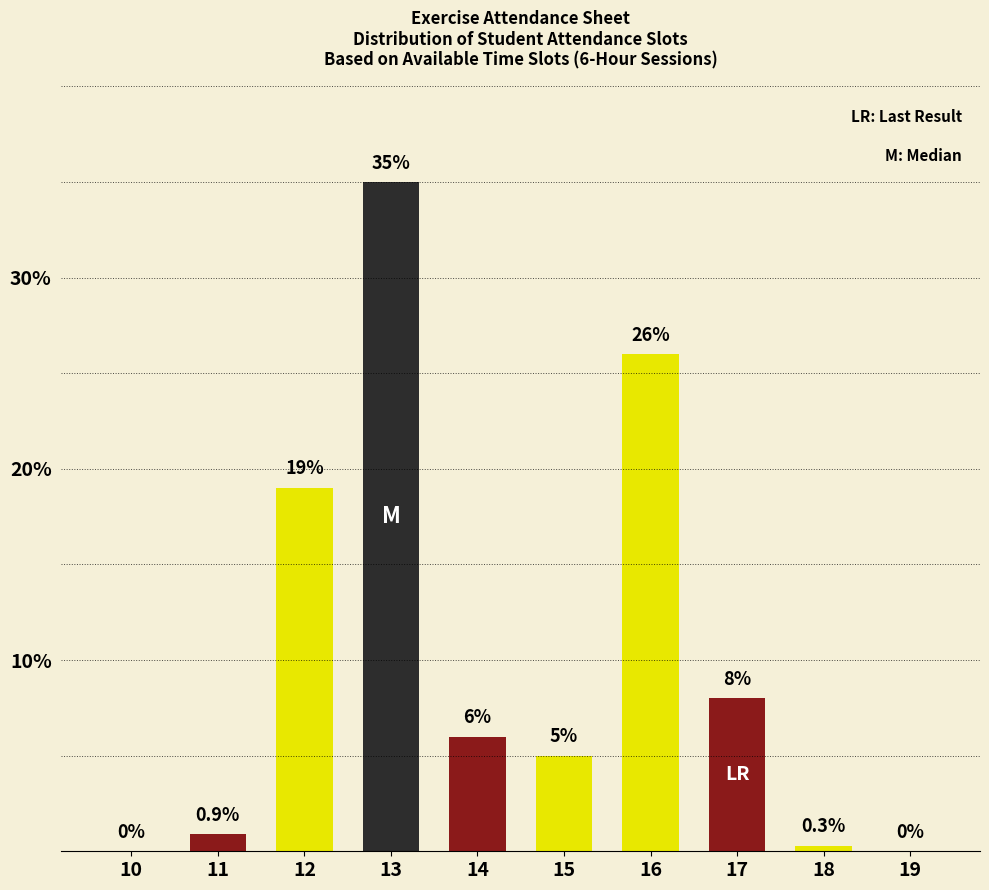

Reading left to right, extract all data points from this chart.

10=0.0	11=0.9	12=19.0	13=35.0	14=6.0	15=5.0	16=26.0	17=8.0	18=0.3	19=0.0